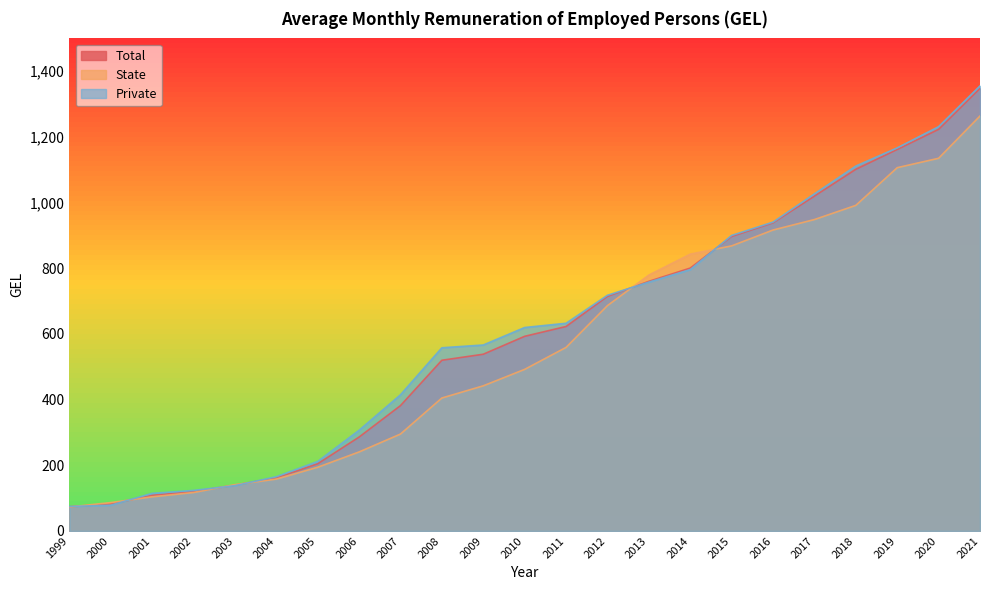

How many values in the Private series are below 619?

11